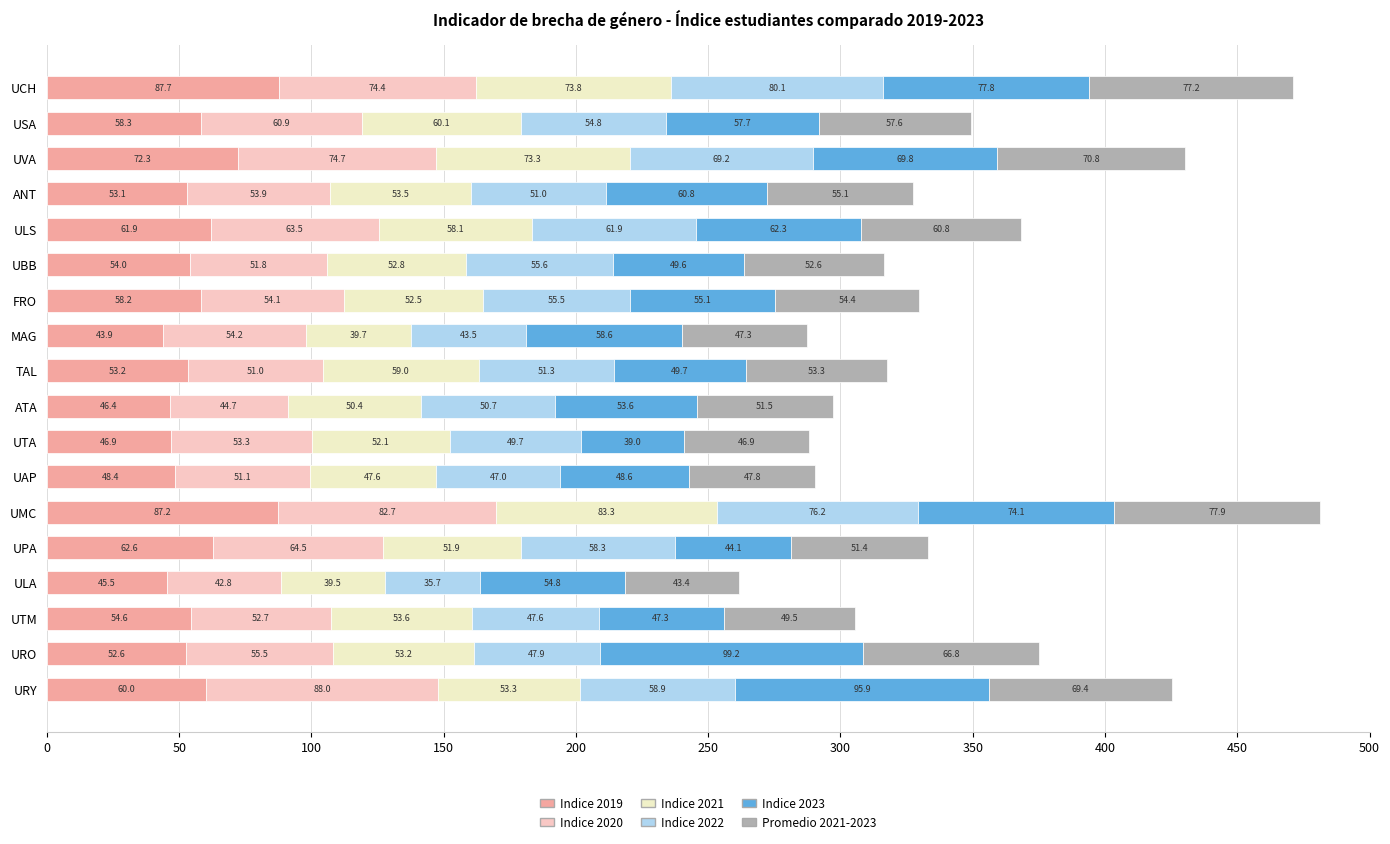

At which category is the sum across all series the highest?

UMC